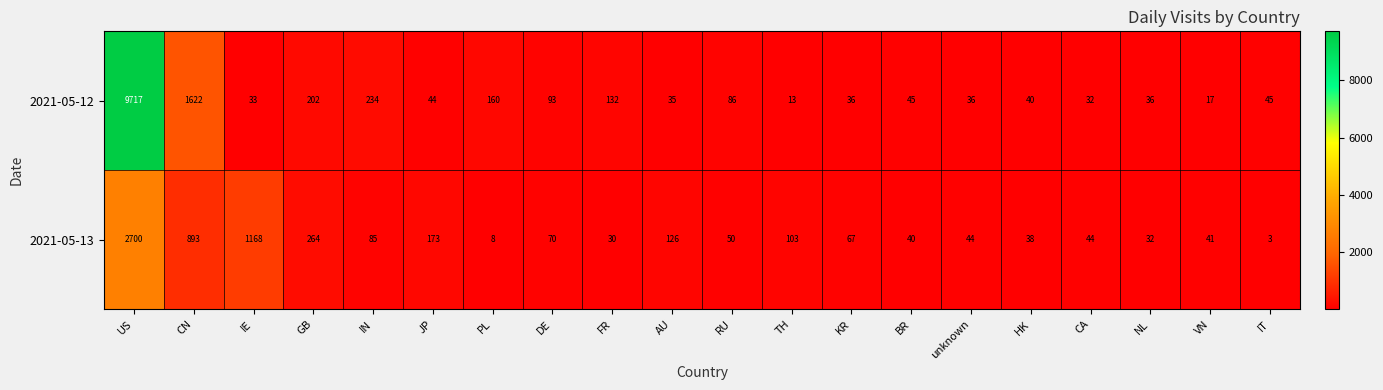

At which label does 2021-05-13 first exceed 67?

US